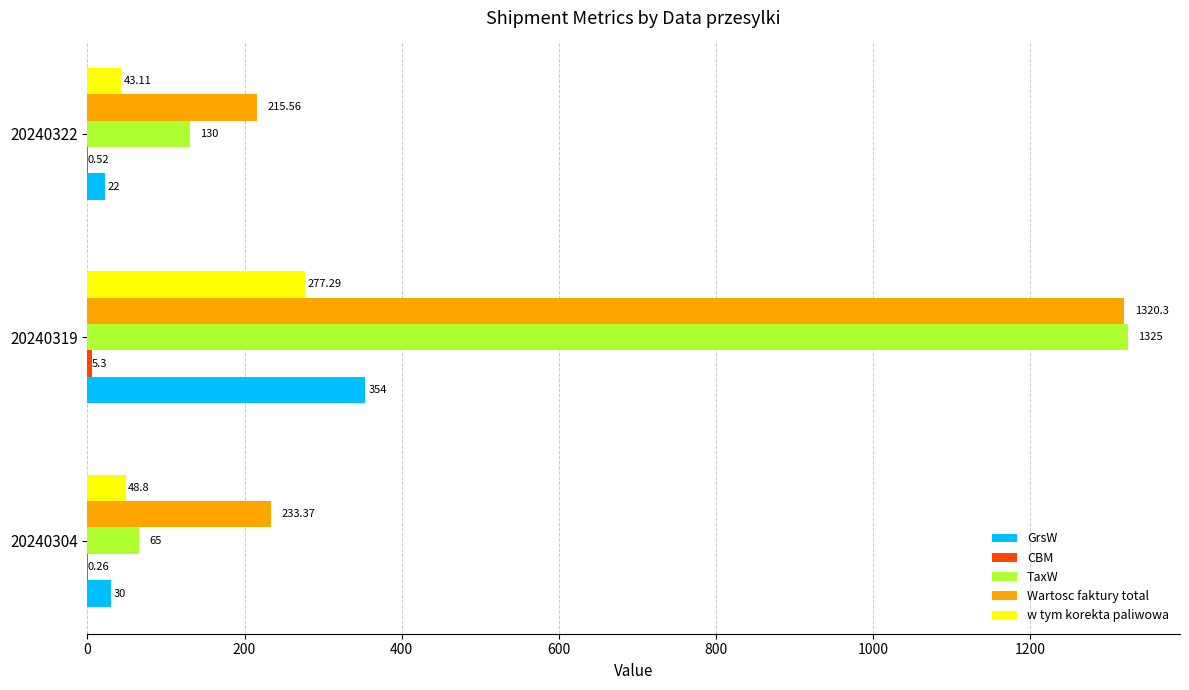

Which series has the largest total across all categories?

Wartosc faktury total